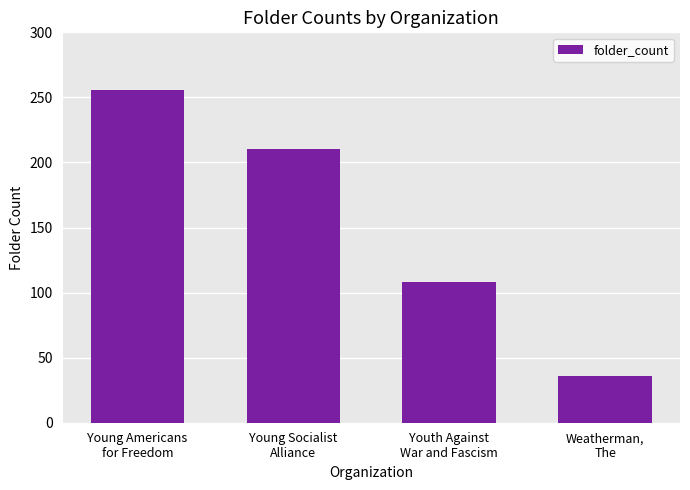

Read the value at Youth Against
War and Fascism, to the nearest 10.

110